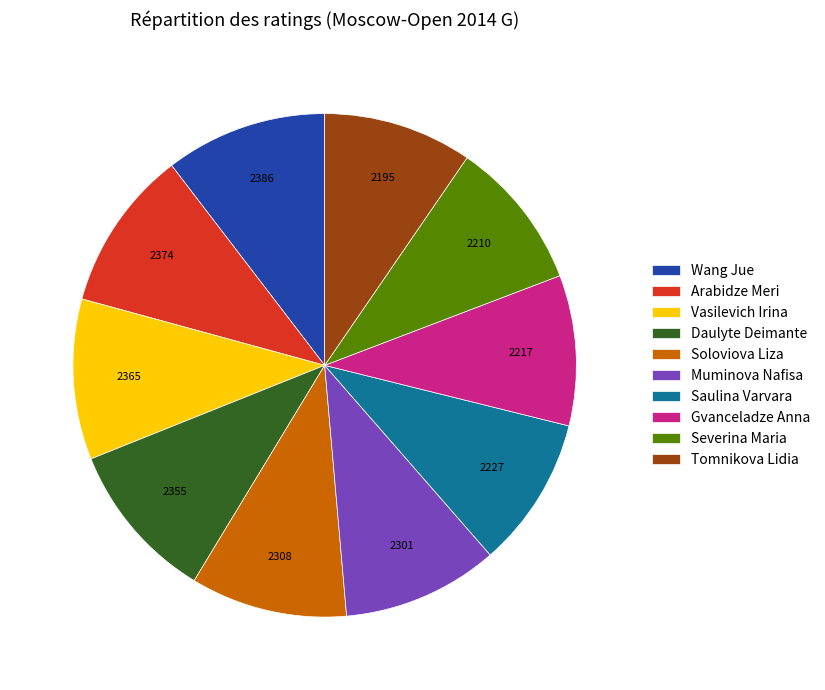

Does Saulina Varvara account for over 50% of the chart?

No